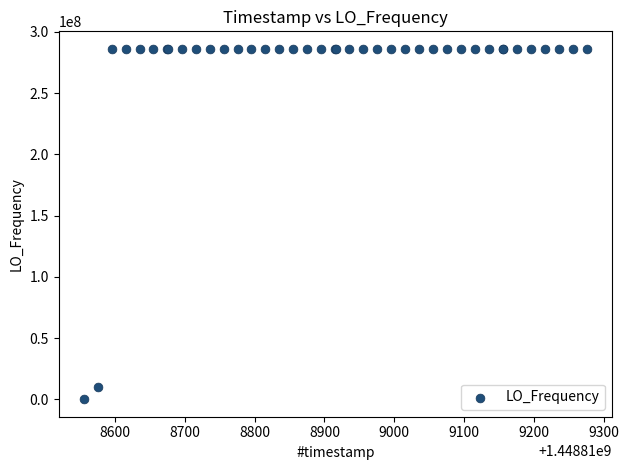

What Y value in the scatter plot is closest to 143048473?

9999972.5